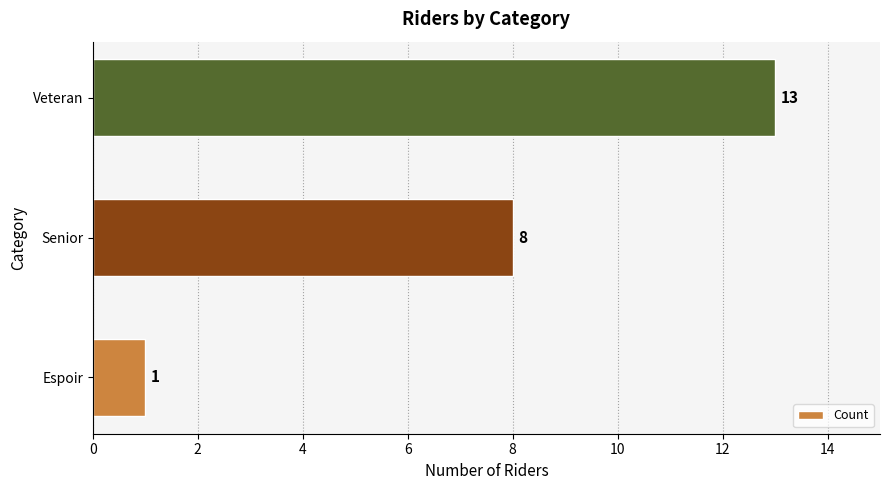

Reading top to bottom, extract all data points from this chart.

13	8	1